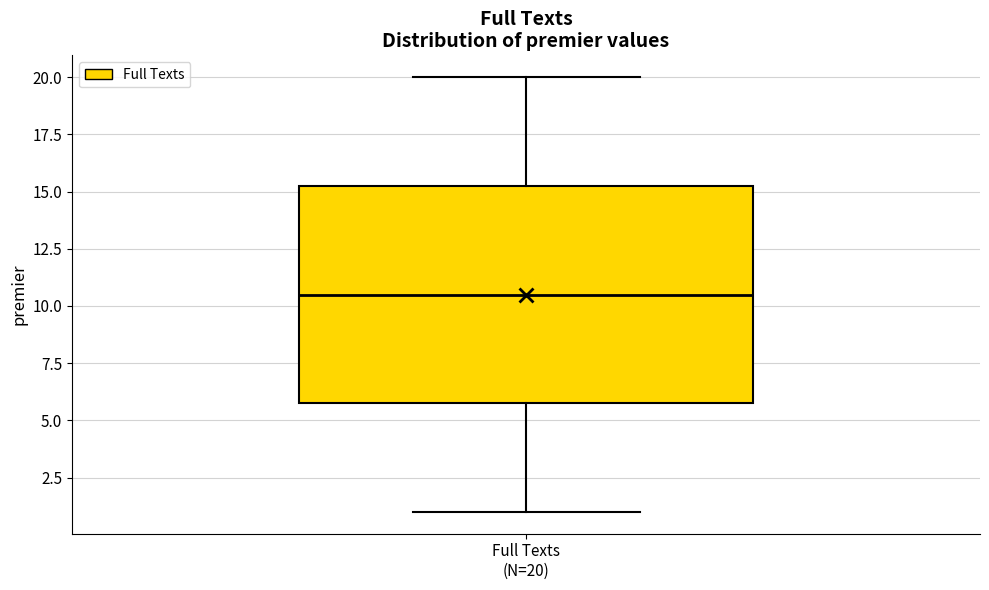

Where does the lower whisker of the box for Full Texts (N=20) end on the y-axis? The values are not printed on the chart, so give them approximately, as read against the axis.

1.0